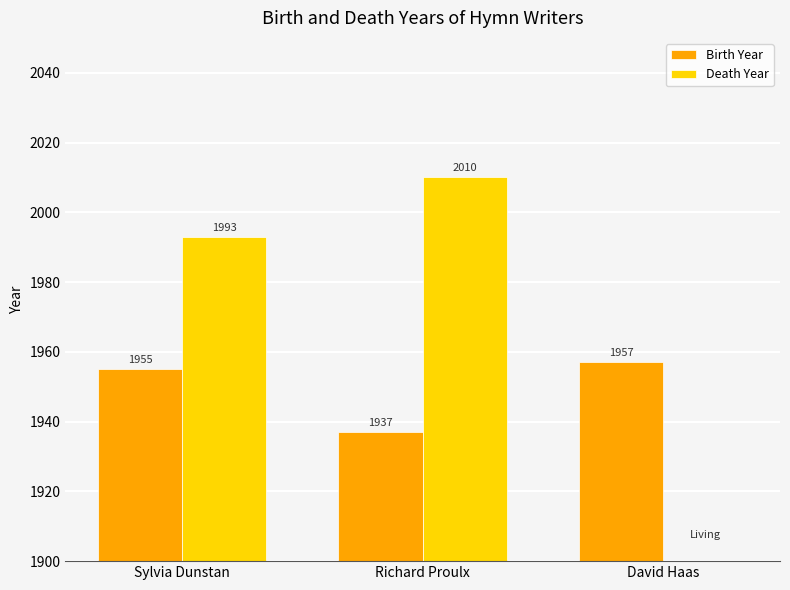

Is the value of Birth Year at Sylvia Dunstan greater than the value of Death Year at David Haas?

Yes